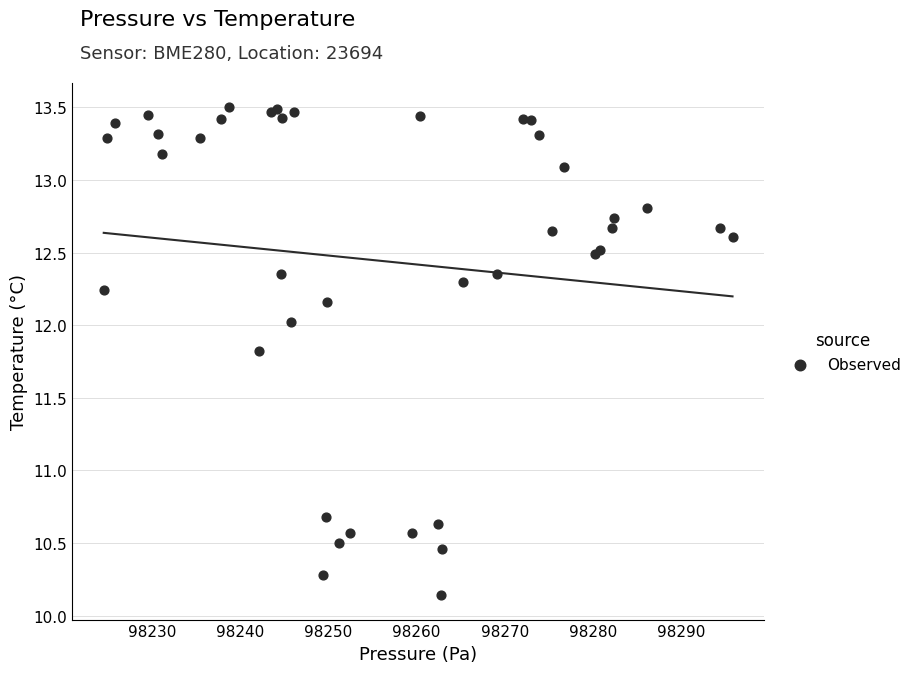

What Y value in the scatter plot is closest to 11?

10.7